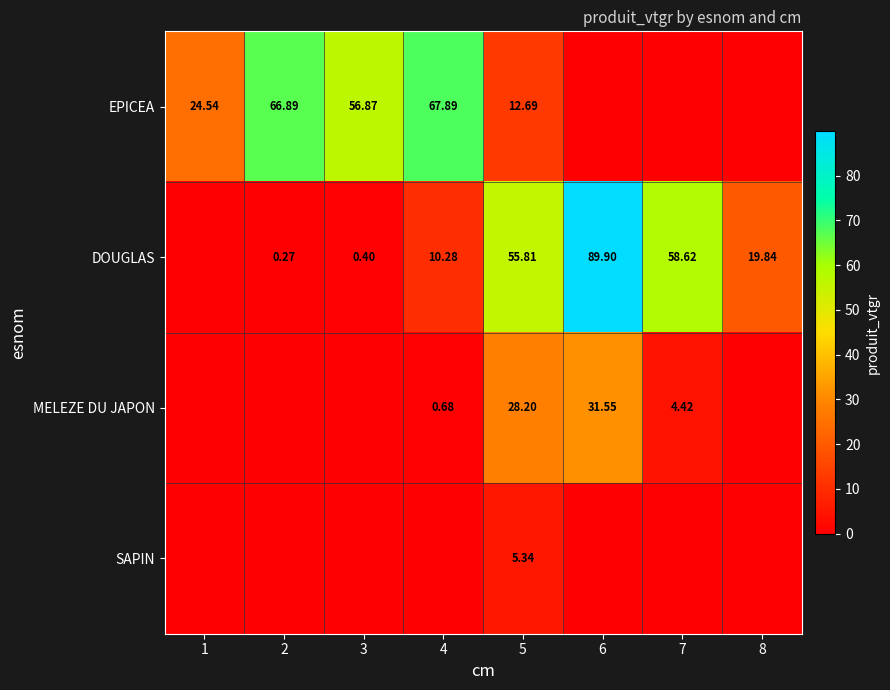

Is the value of MELEZE DU JAPON at 6 greater than the value of EPICEA at 3?

No